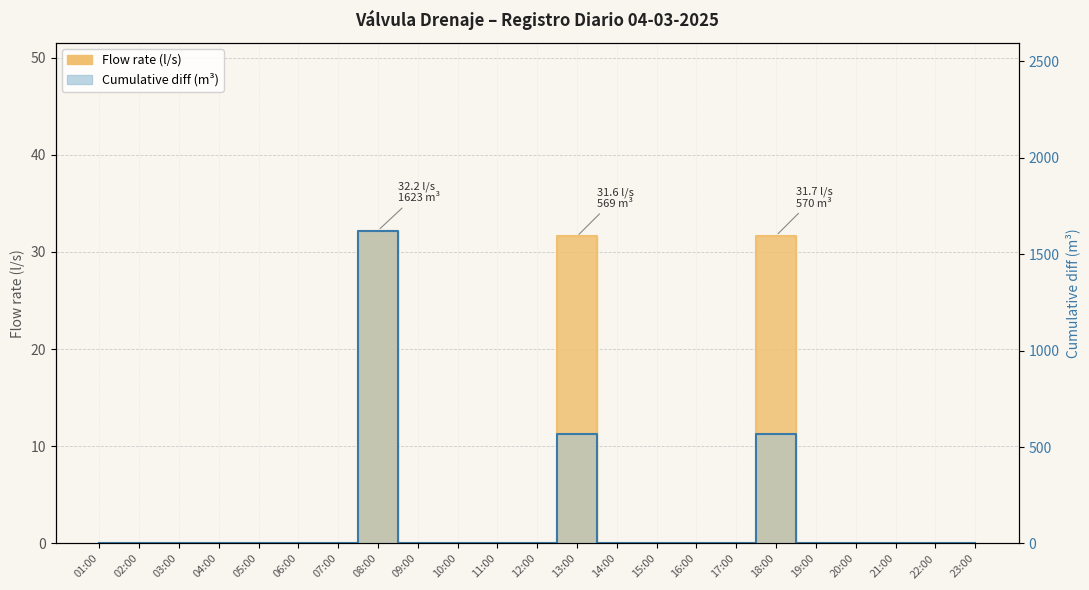

True or false: Flow rate (l/s) and Cumulative diff (m³) cross at least once.

False